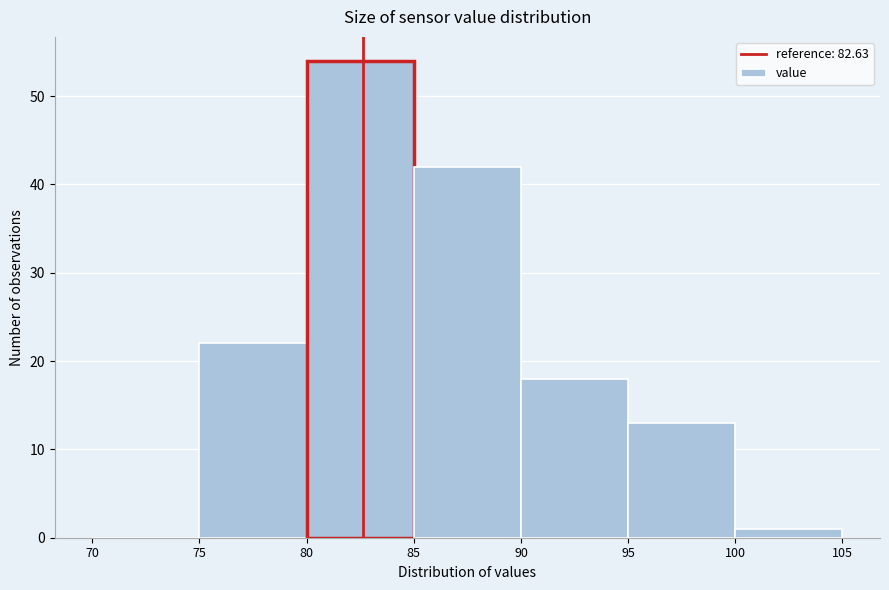

What is the height of the bar covering 80 to 85 on the x-axis? The values are not printed on the chart, so give them approximately, as read against the axis.

54